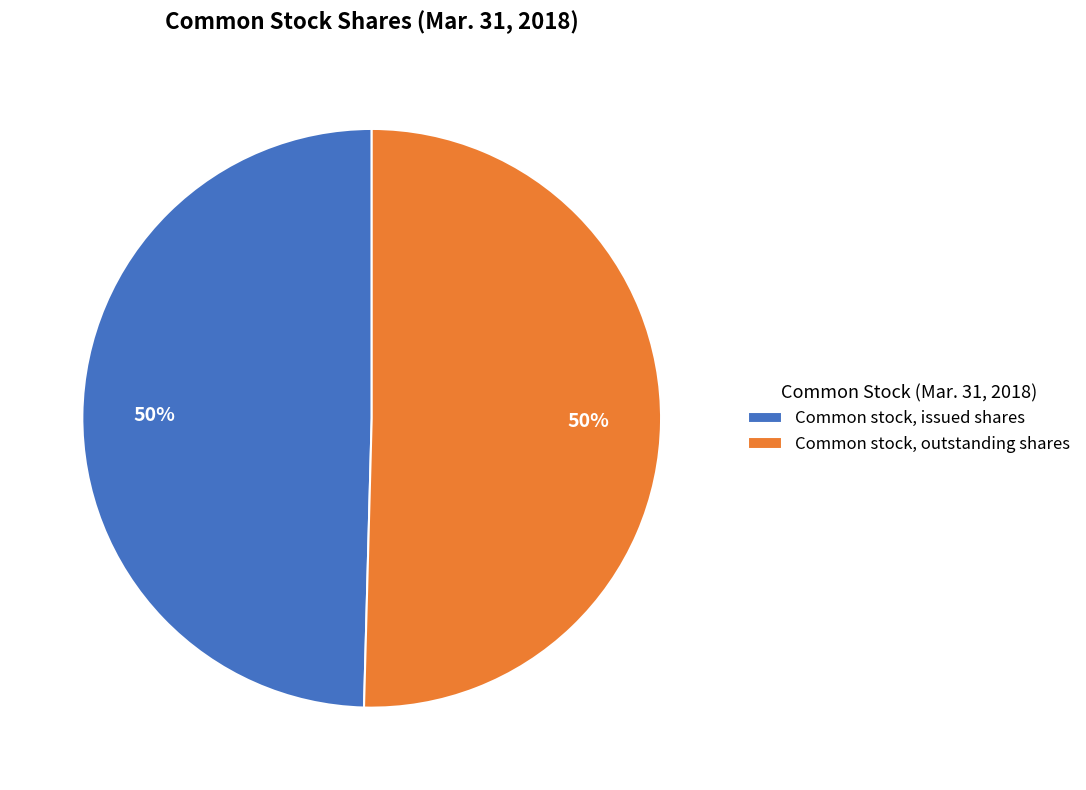

Count the number of slices in the pie.

2